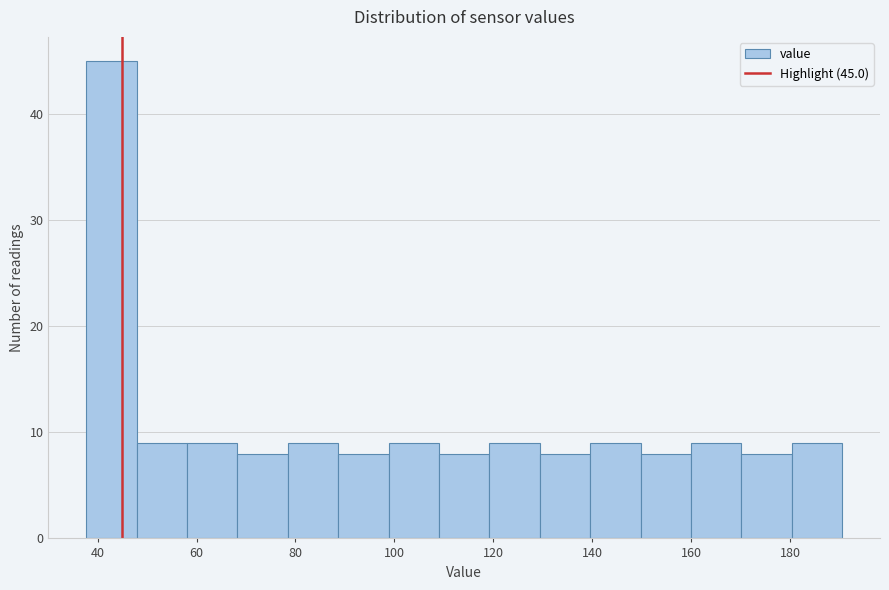

Which range on the x-axis has the tallest bar?

38 to 48